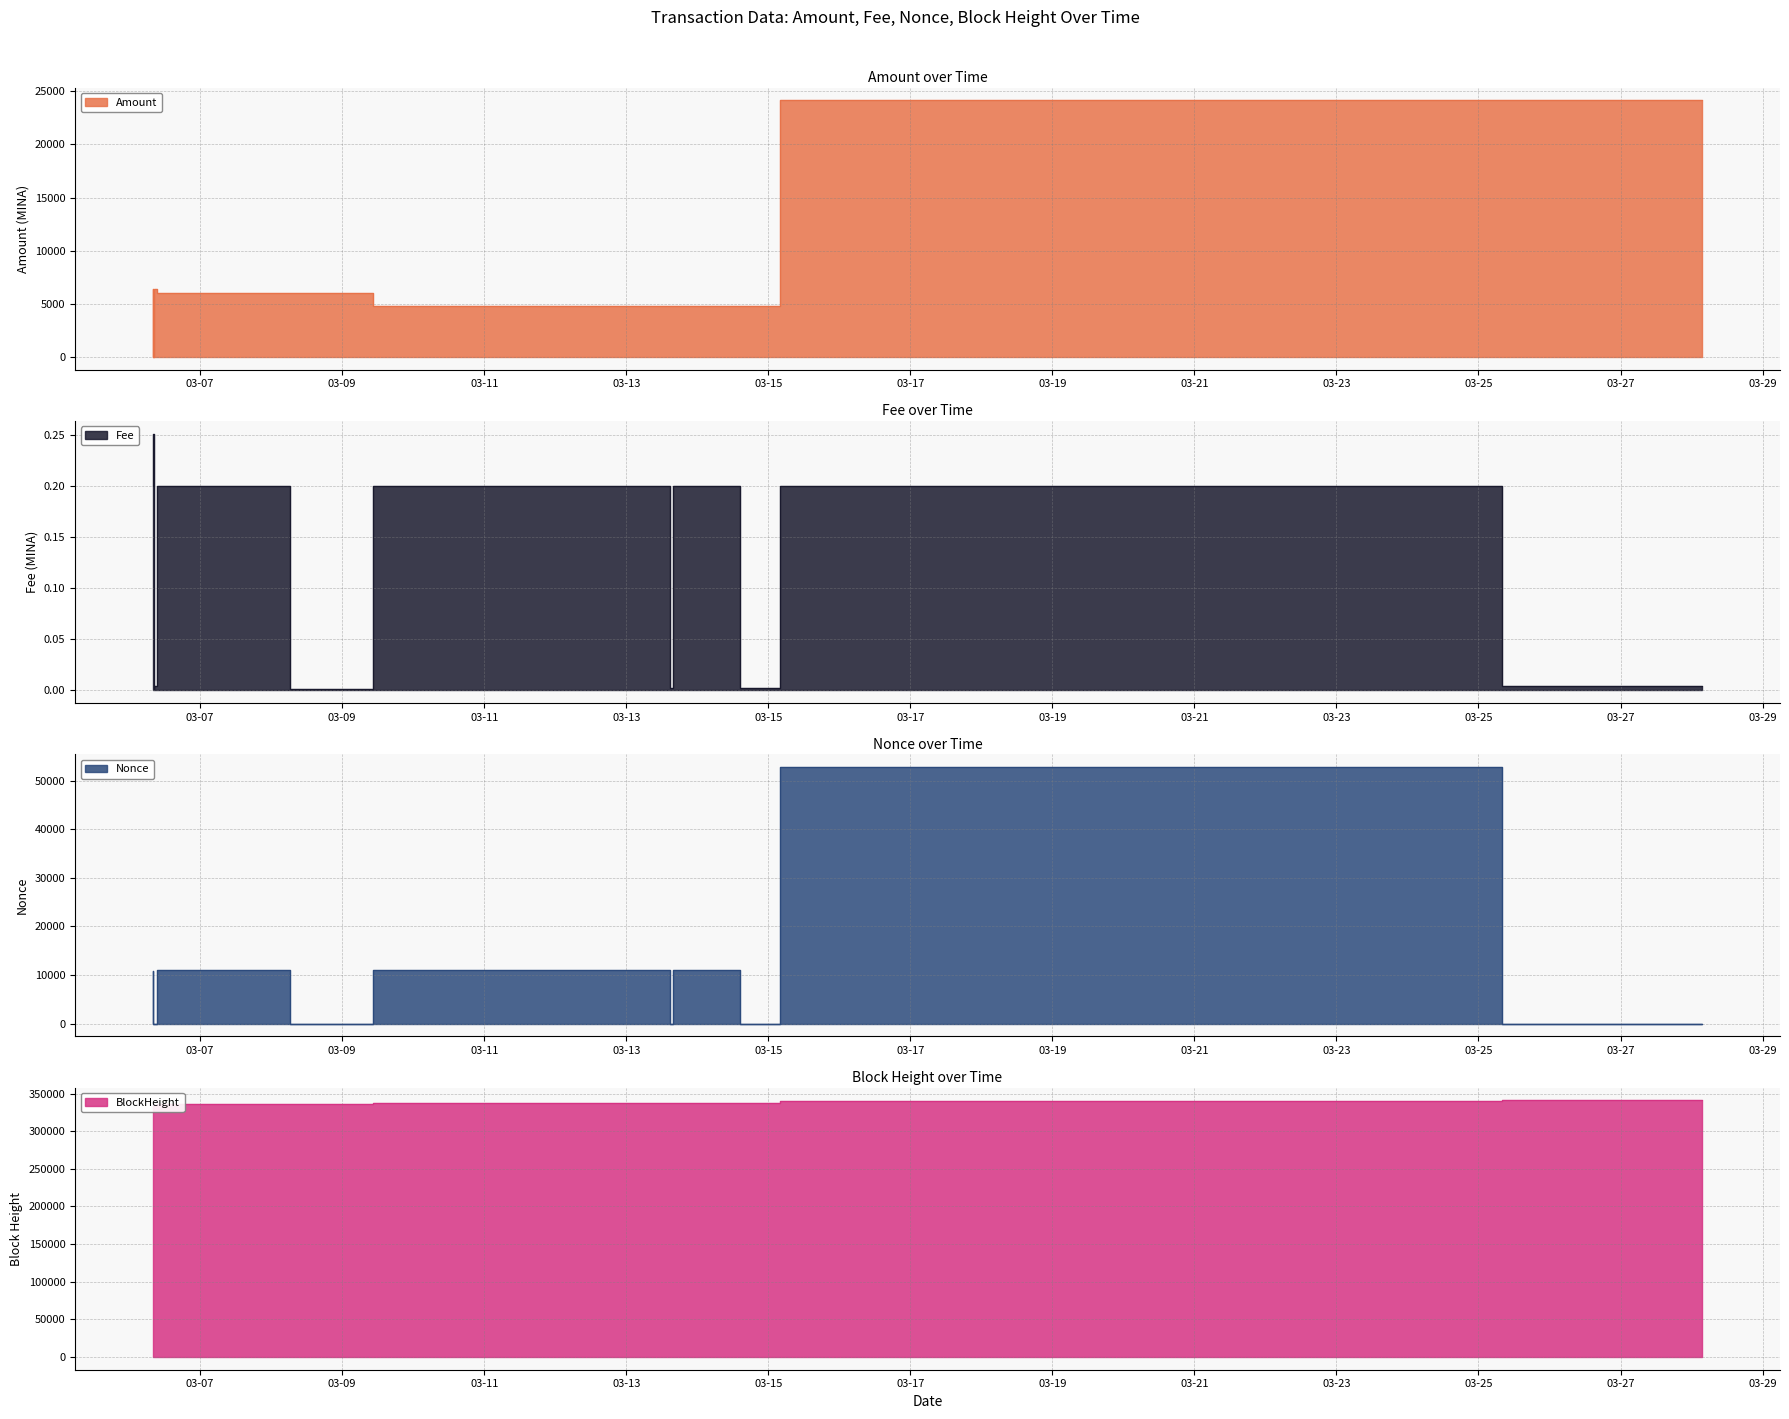

Where is Fee nearest to the value 0?

2024-03-06 08:18